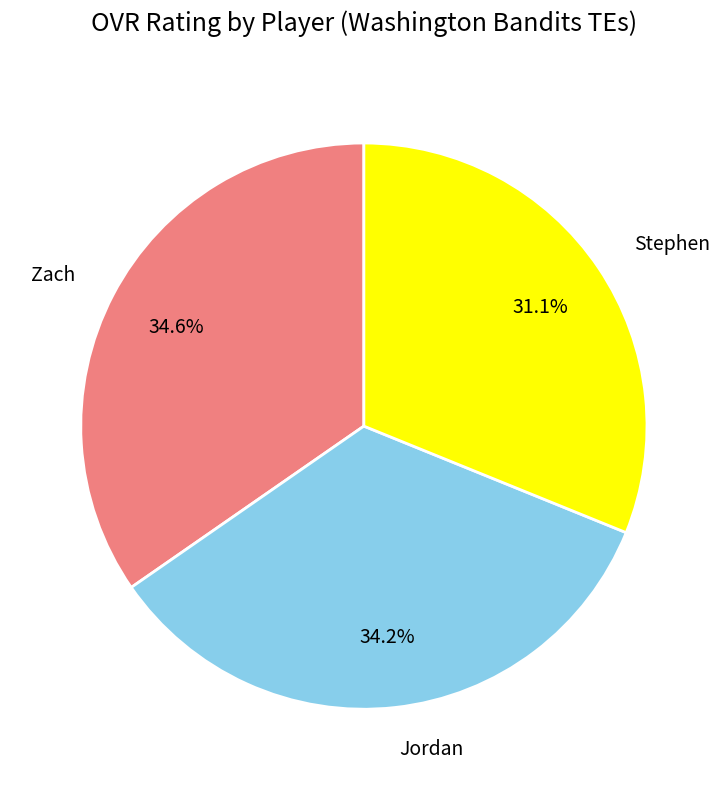

To the nearest percent, what is the difference between the largest and smallest slice percentages?

4%